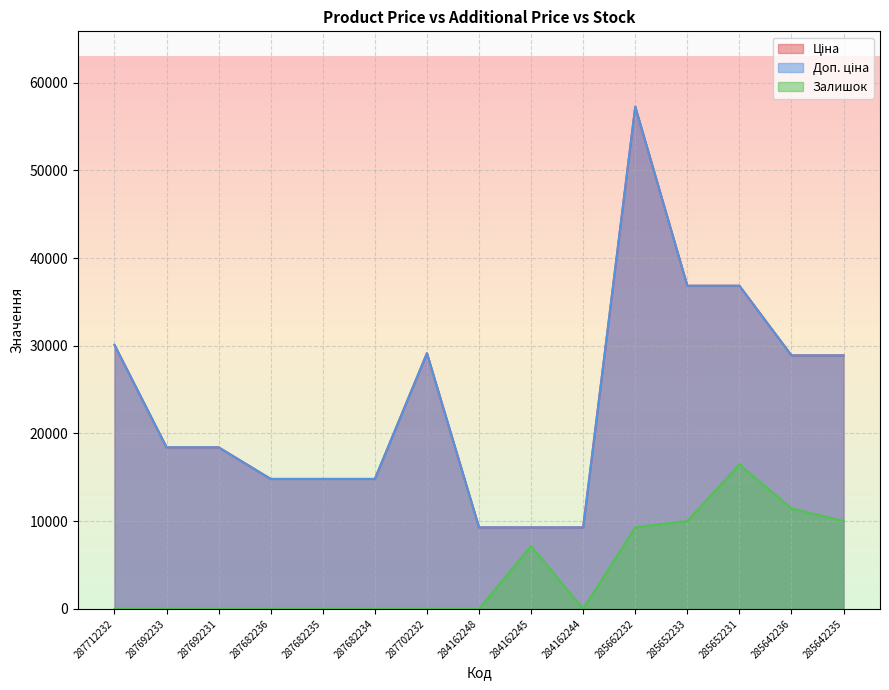

List the labels in order of Доп. ціна value, largest first.

285662232, 285652233, 285652231, 287712232, 287702232, 285642236, 285642235, 287692233, 287692231, 287682236, 287682235, 287682234, 284162248, 284162245, 284162244